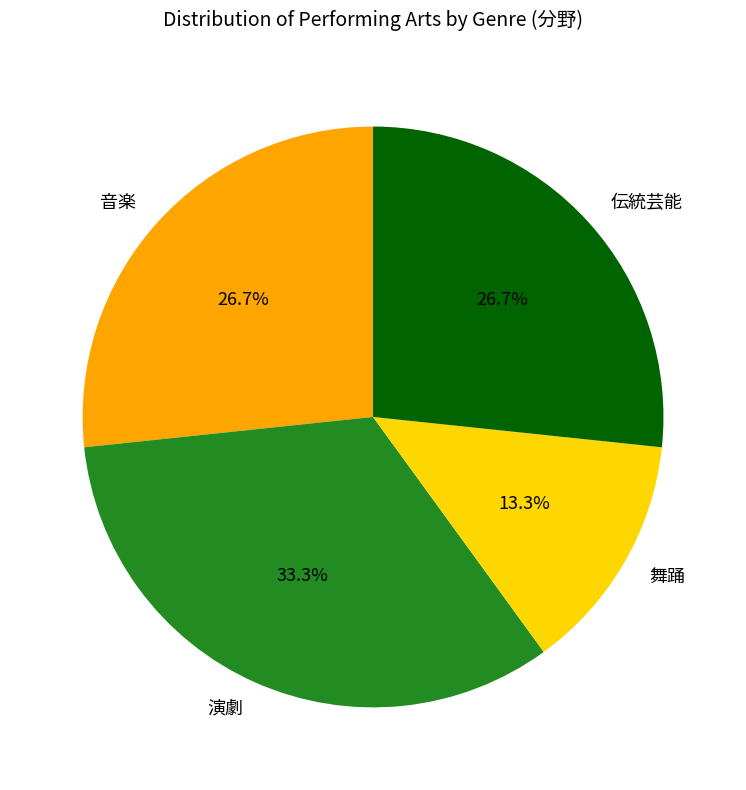

How many slices are in this pie chart?

4